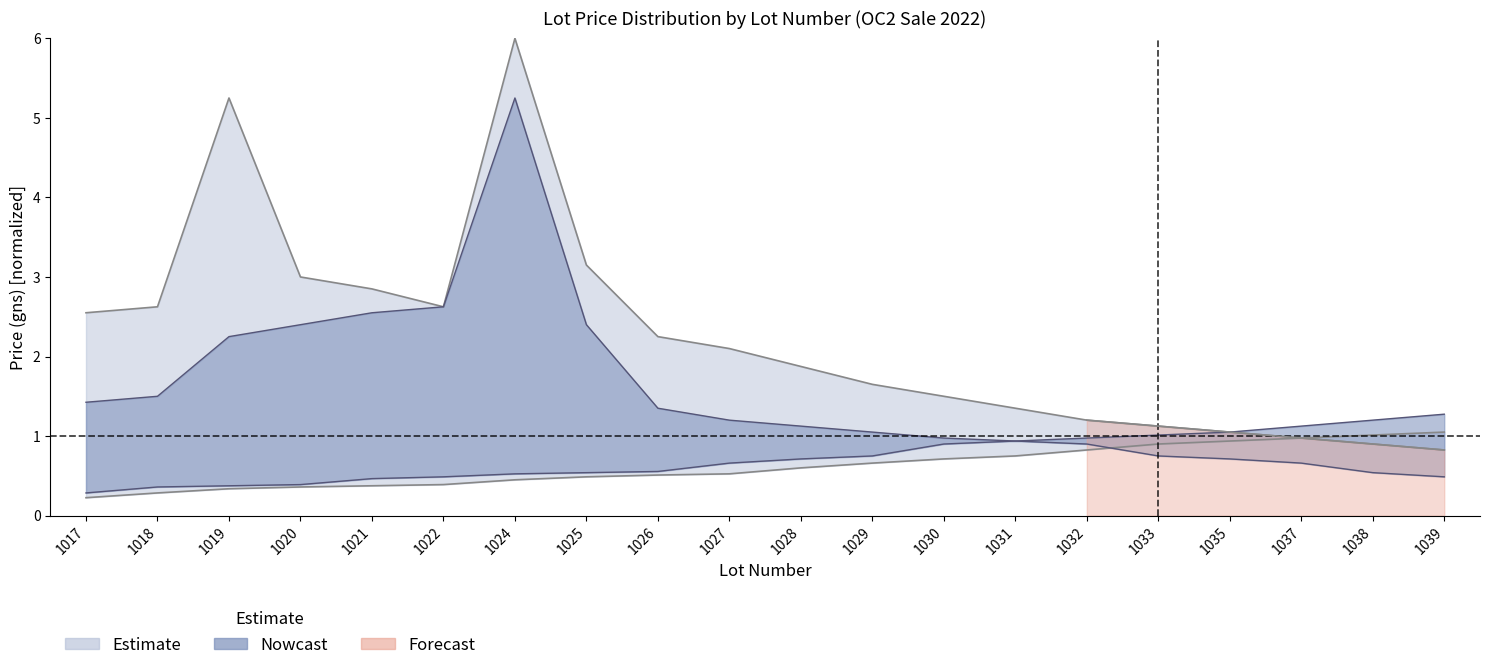

Read the Estimate_upper value at 1035.

1.0